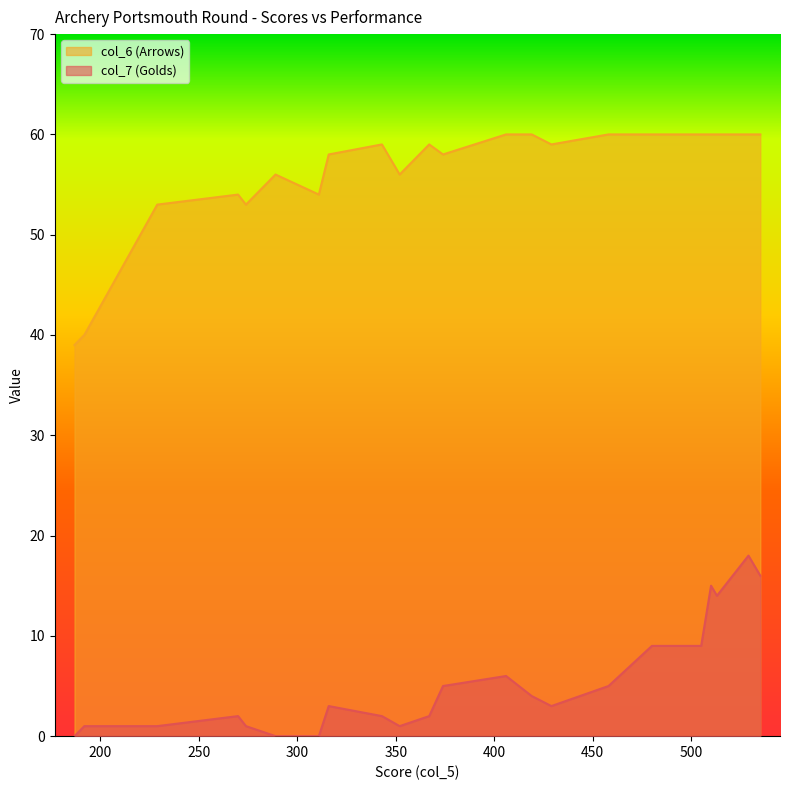

Reading left to right, transcribe all the data shown in this chart.

col_7 (Golds): 535=16	529=18	480=9	429=3	406=6	316=3	311=0	274=1	513=14	510=15	505=9	458=5	419=4	343=2	289=0	374=5	352=1	229=1	192=1	367=2	270=2	187=0
col_6 (Arrows): 535=60	529=60	480=60	429=59	406=60	316=58	311=54	274=53	513=60	510=60	505=60	458=60	419=60	343=59	289=56	374=58	352=56	229=53	192=40	367=59	270=54	187=39